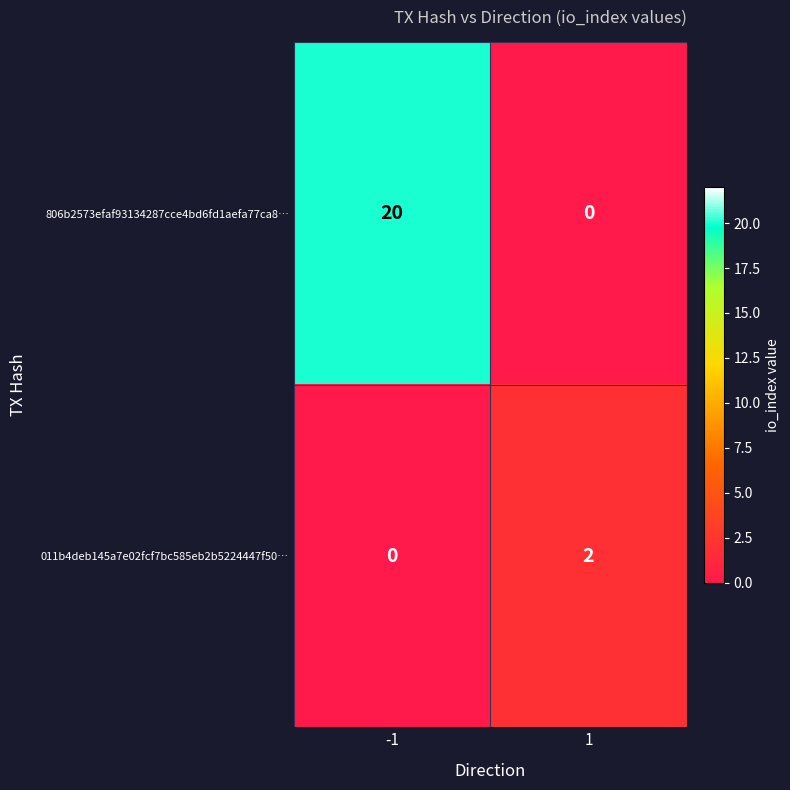

Which series has the largest total across all categories?

806b2573efaf93134287cce4bd6fd1aefa77ca8…